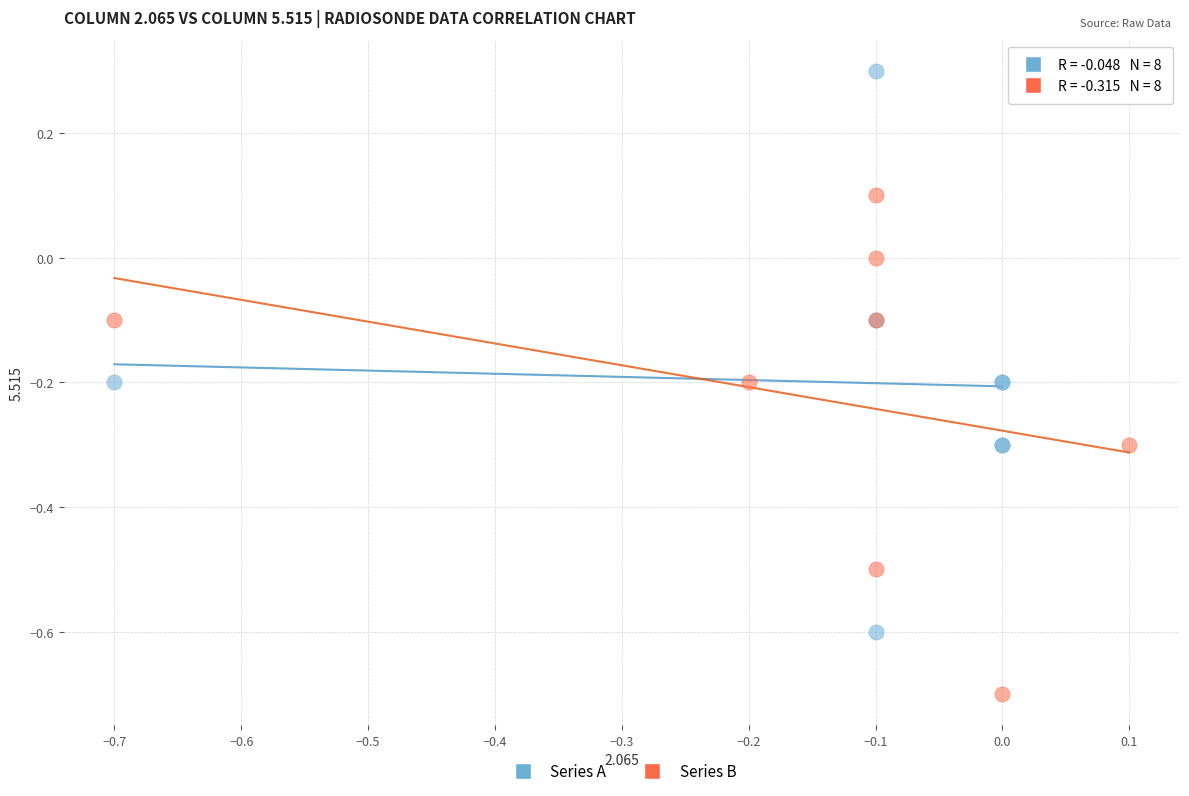

Which series contains the highest Y value?

Series A